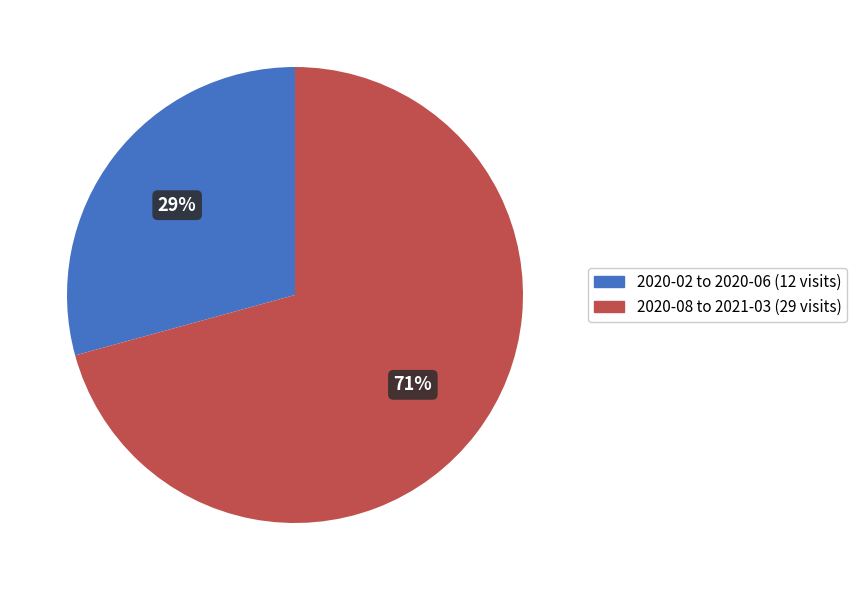

Is there a majority slice in this chart?

Yes